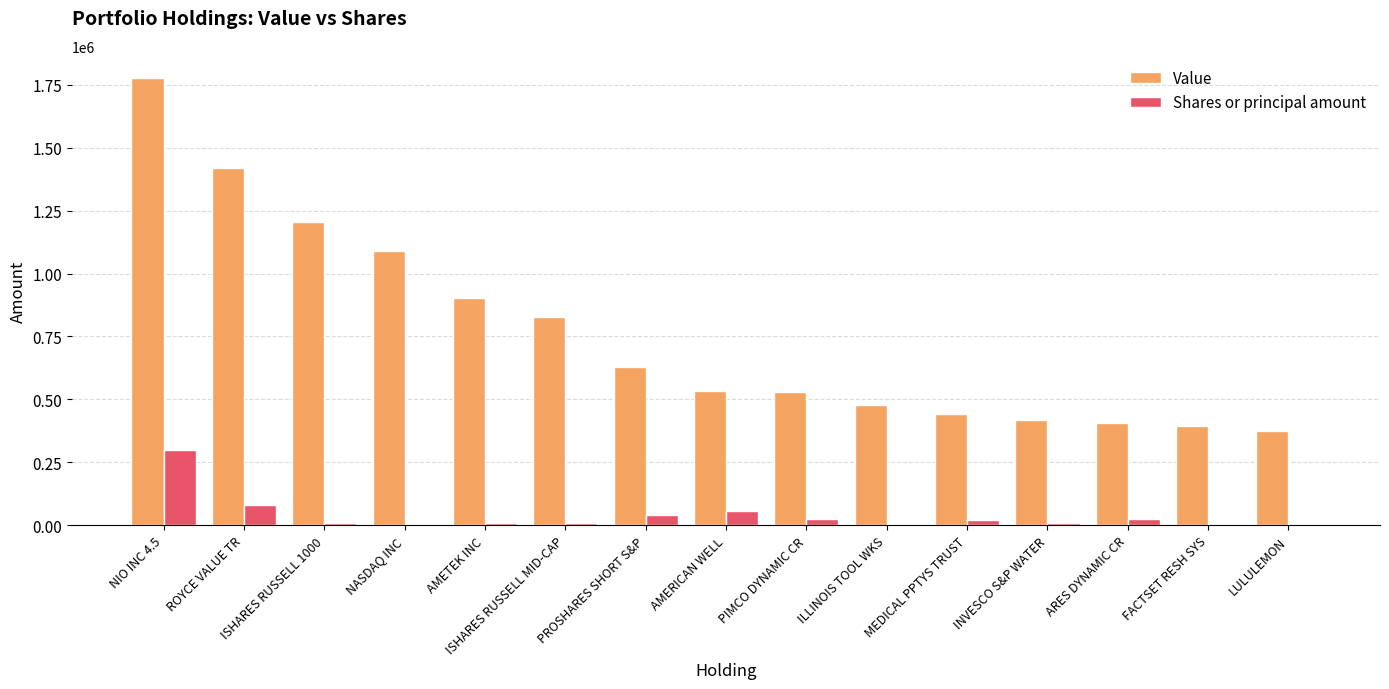

Where is Value nearest to the value 1074500?

NASDAQ INC